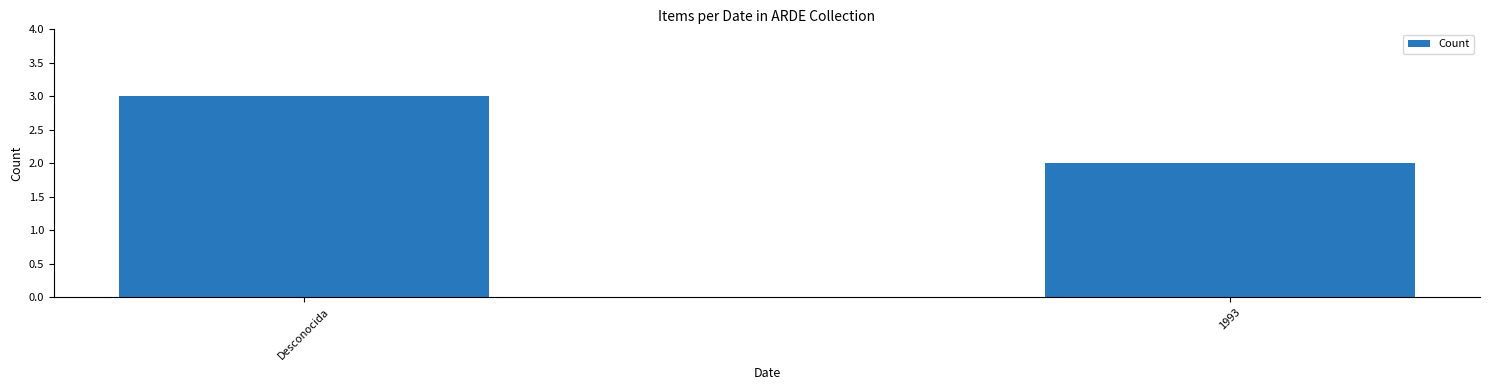

Are the bars grouped side by side (vs. stacked)?

No